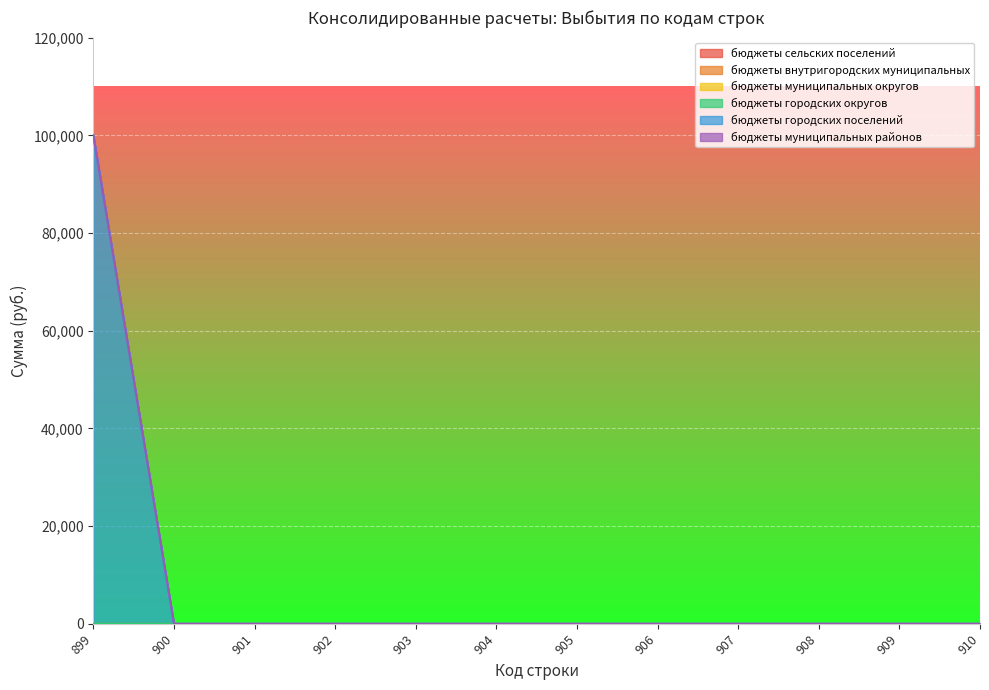

Which series has the largest total across all categories?

бюджеты городских поселений